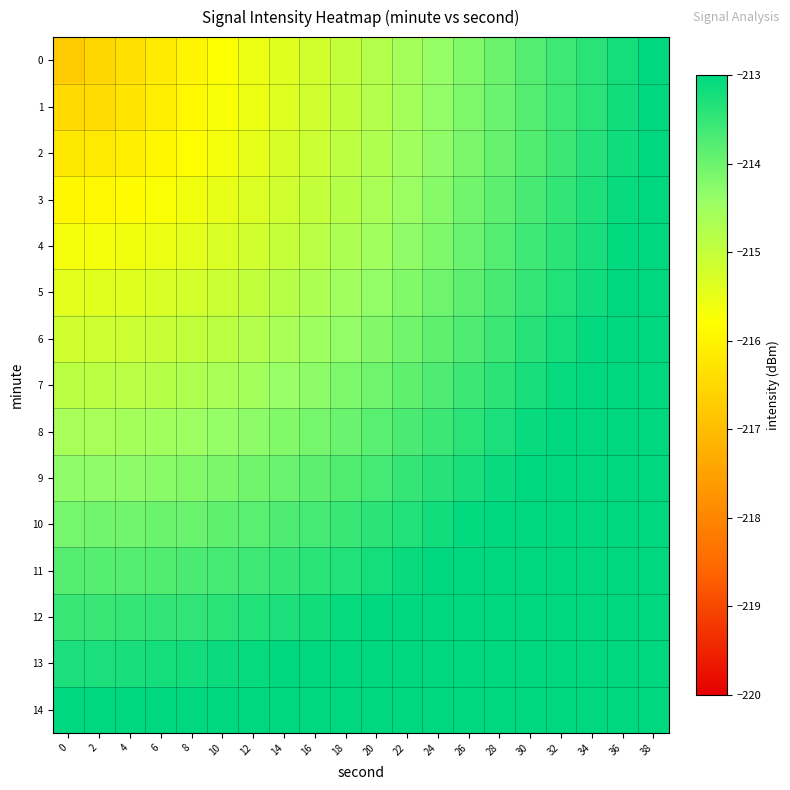

Which has a higher value, 20 or 38?

38